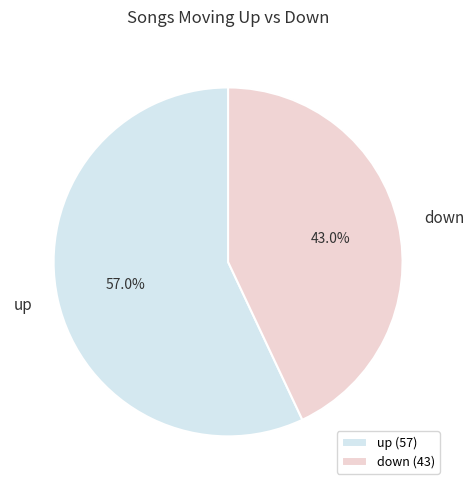

Count the number of slices in the pie.

2